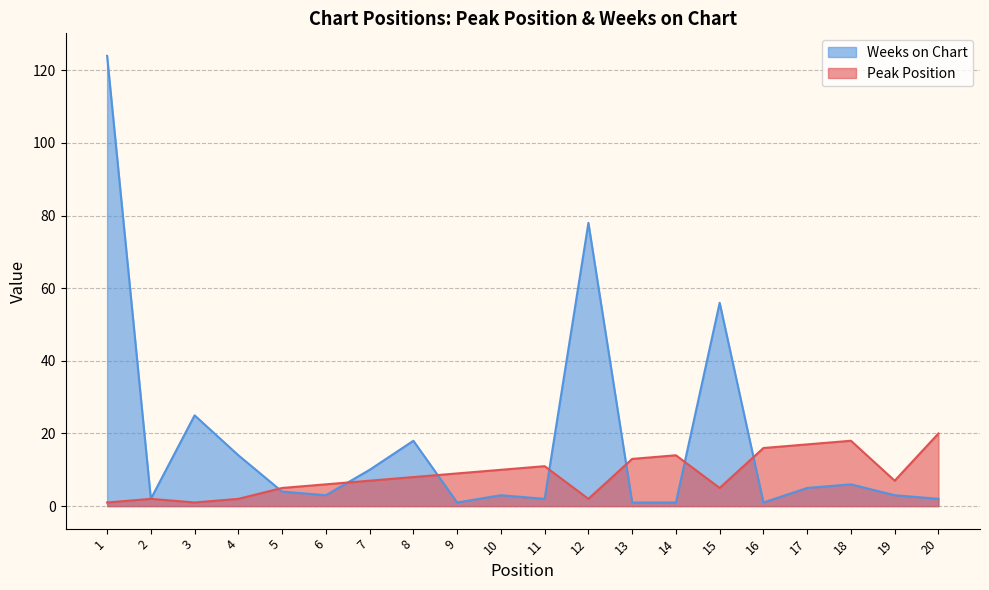

Which series has the widest spread of values?

Weeks on Chart